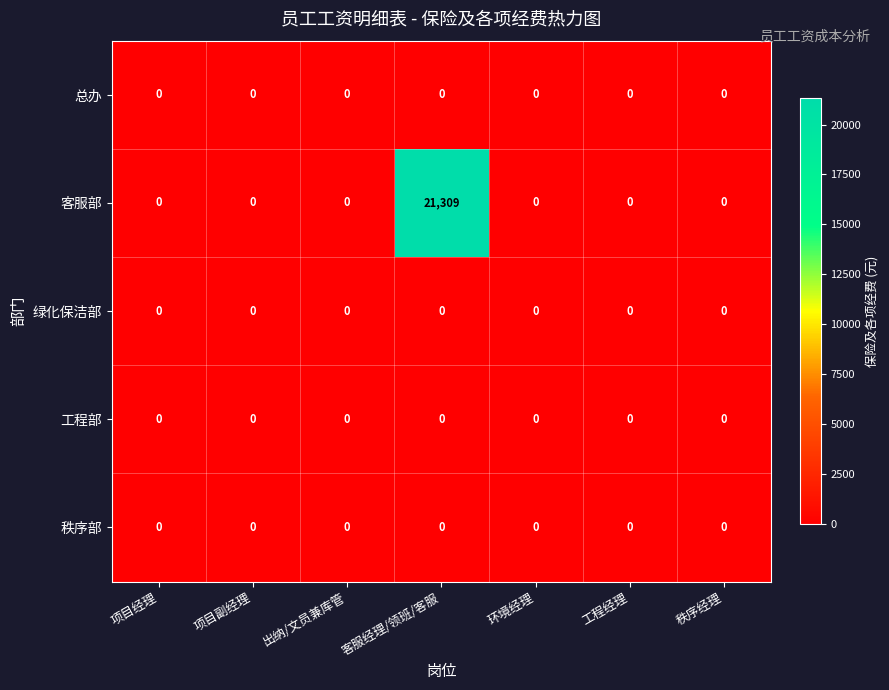

At which category is the sum across all series the highest?

客服经理/领班/客服